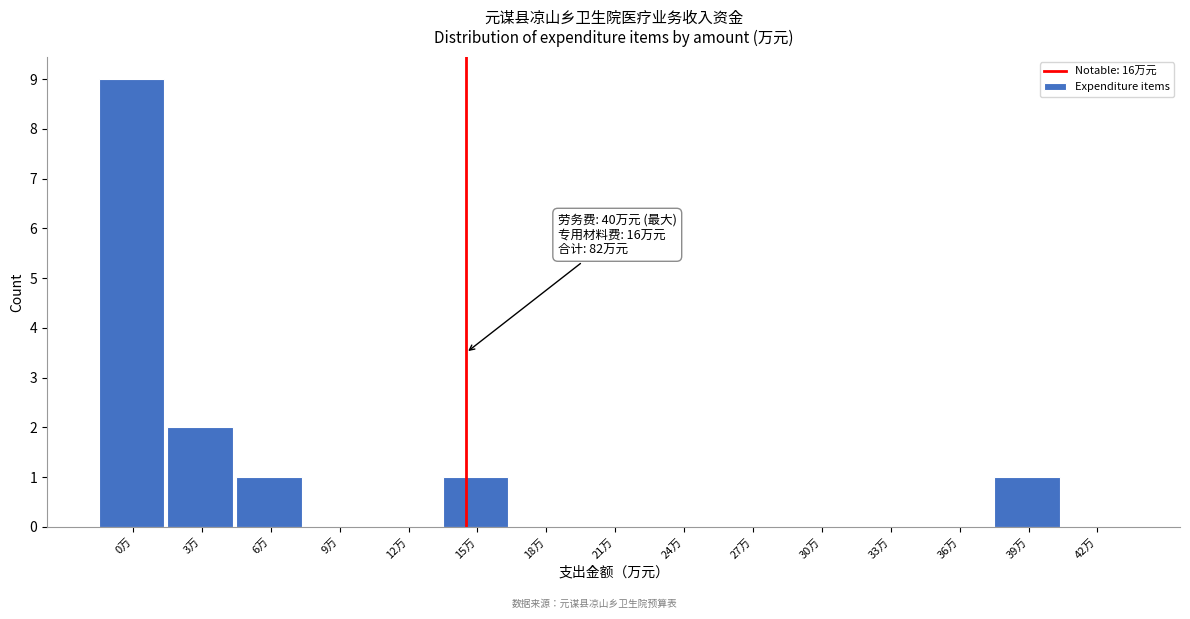

Reading left to right, list all the values displayed in this chart.

0万=9	3万=2	6万=1	9万=0	12万=0	15万=1	18万=0	21万=0	24万=0	27万=0	30万=0	33万=0	36万=0	39万=1	42万=0